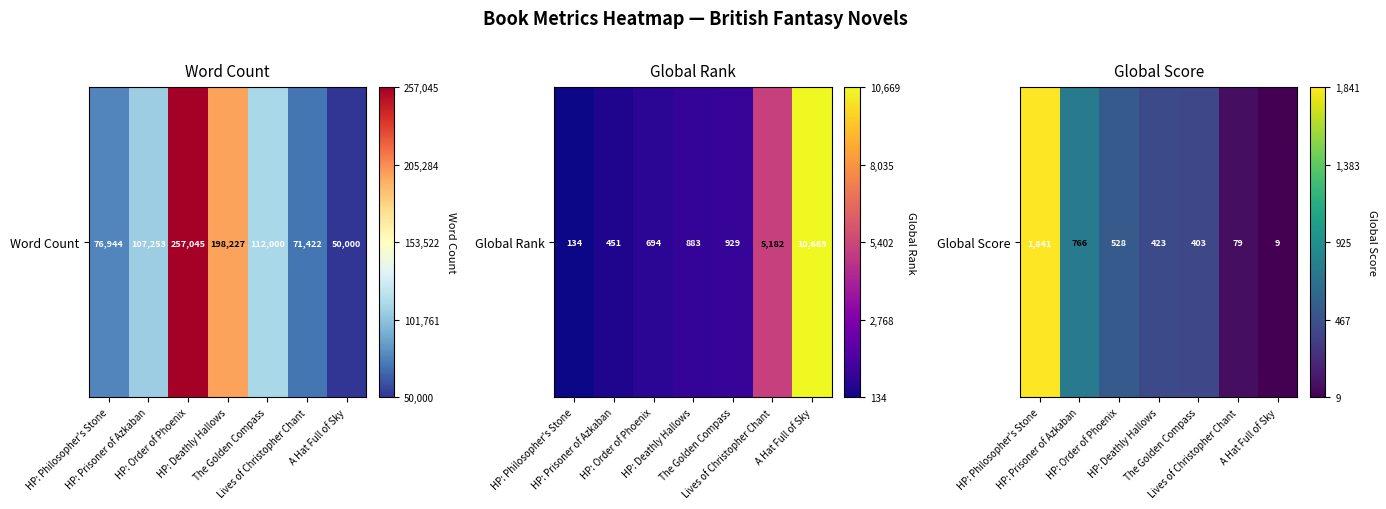

Which label corresponds to the smallest value in the chart?

A Hat Full of Sky